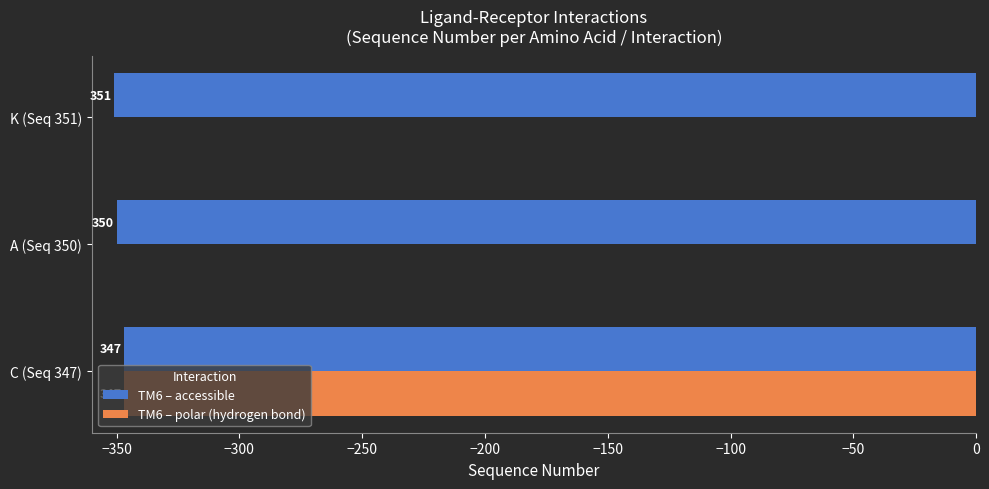

What are all the series names shown in the legend?

TM6 – accessible, TM6 – polar (hydrogen bond)